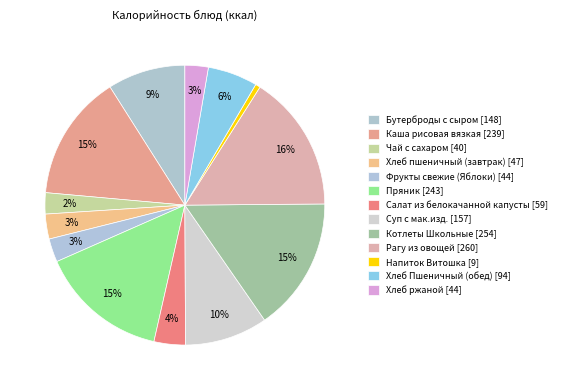

Rank the categories by value from lowest to highest.

Напиток Витошка, Чай с сахаром, Хлеб ржаной, Фрукты свежие (Яблоки), Хлеб пшеничный (завтрак), Салат из белокачанной капусты, Хлеб Пшеничный (обед), Бутерброды с сыром, Суп с мак.изд., Каша рисовая вязкая, Пряник, Котлеты Школьные, Рагу из овощей